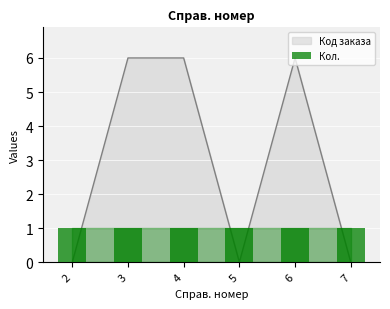

Which label corresponds to the largest value in the chart?

6